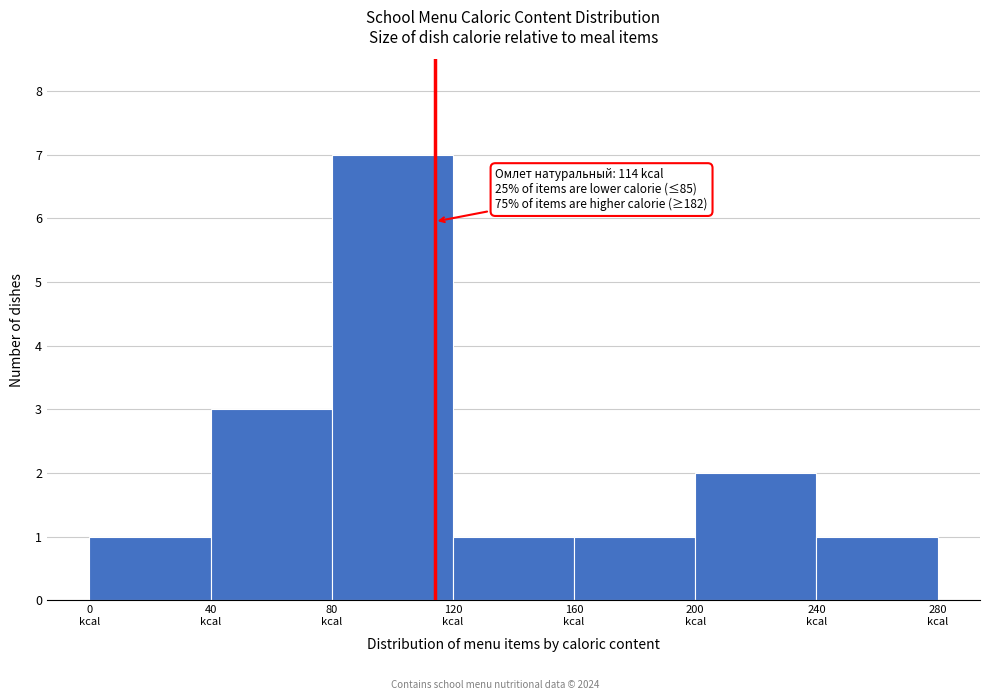

Which range on the x-axis has the tallest bar?

80 to 120